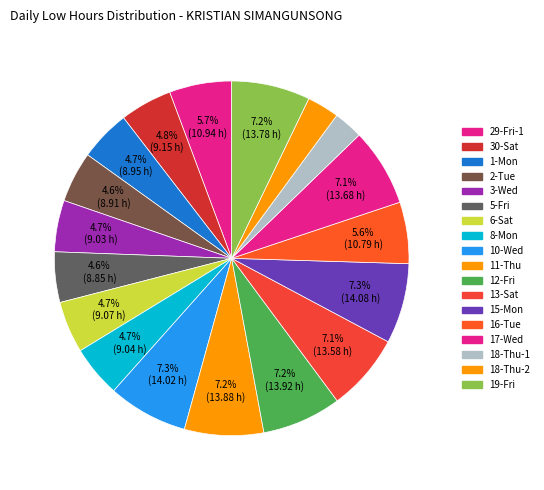

Approximately how many times larger is the value at 1-Mon compared to 18-Thu-2?

1.6